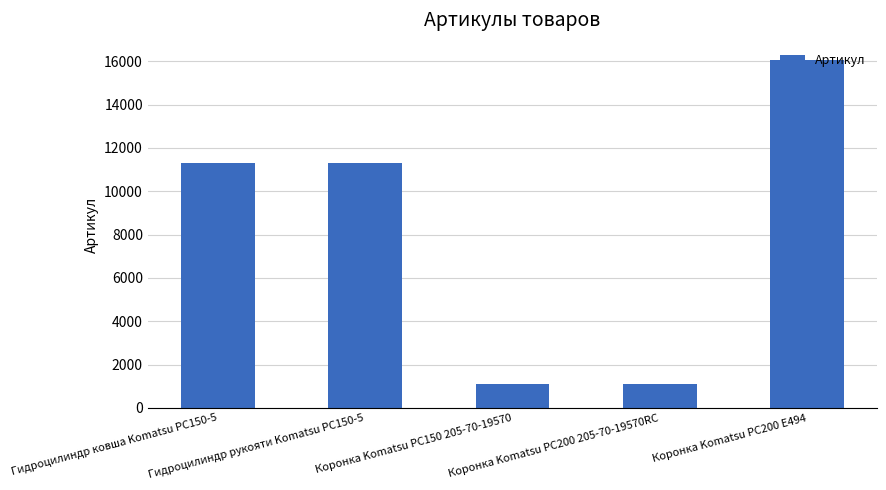

True or false: the data shows 1096 at Коронка Komatsu PC200 205-70-19570RC.

True